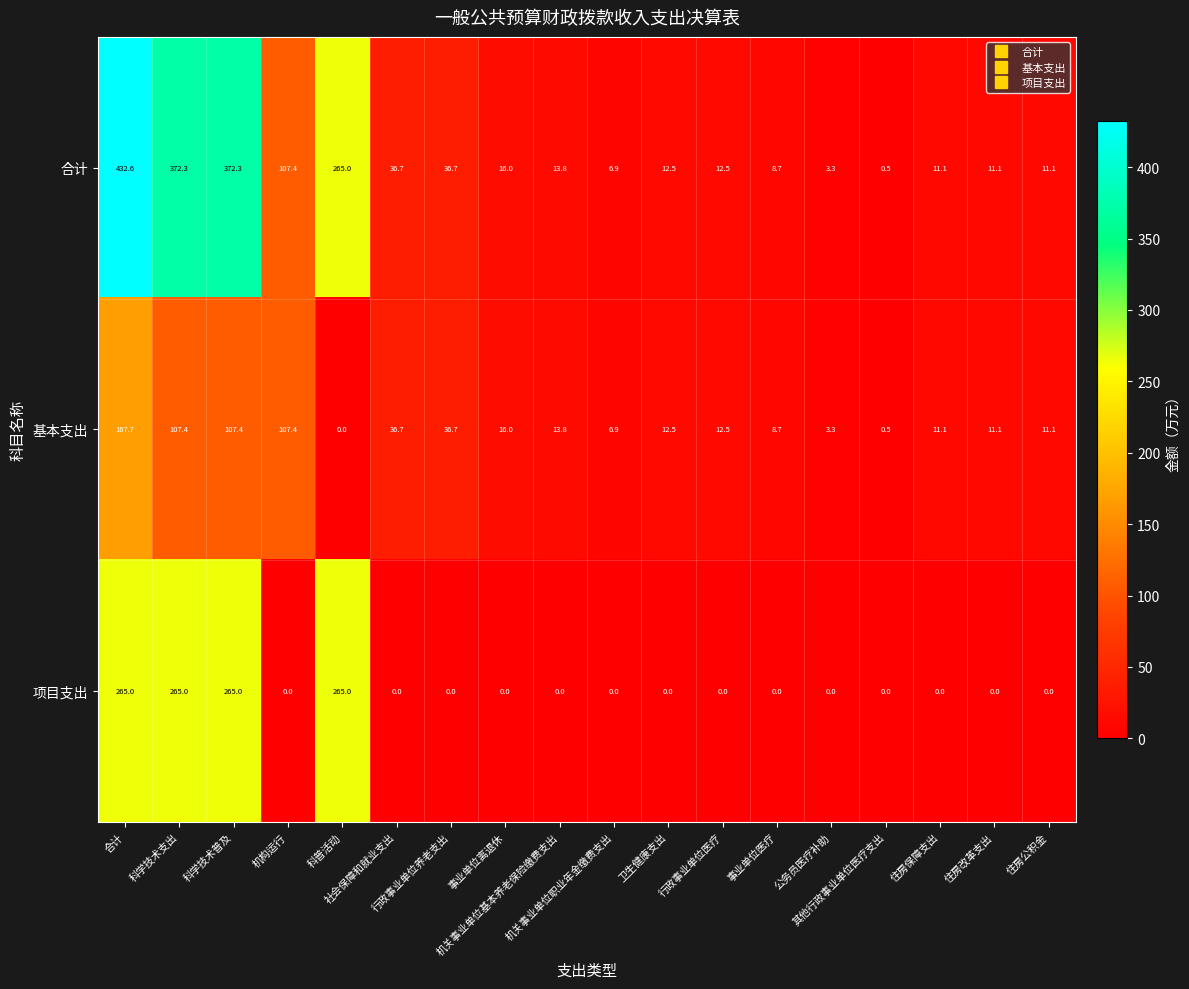

What is the highest value of the 基本支出 series?

167.7